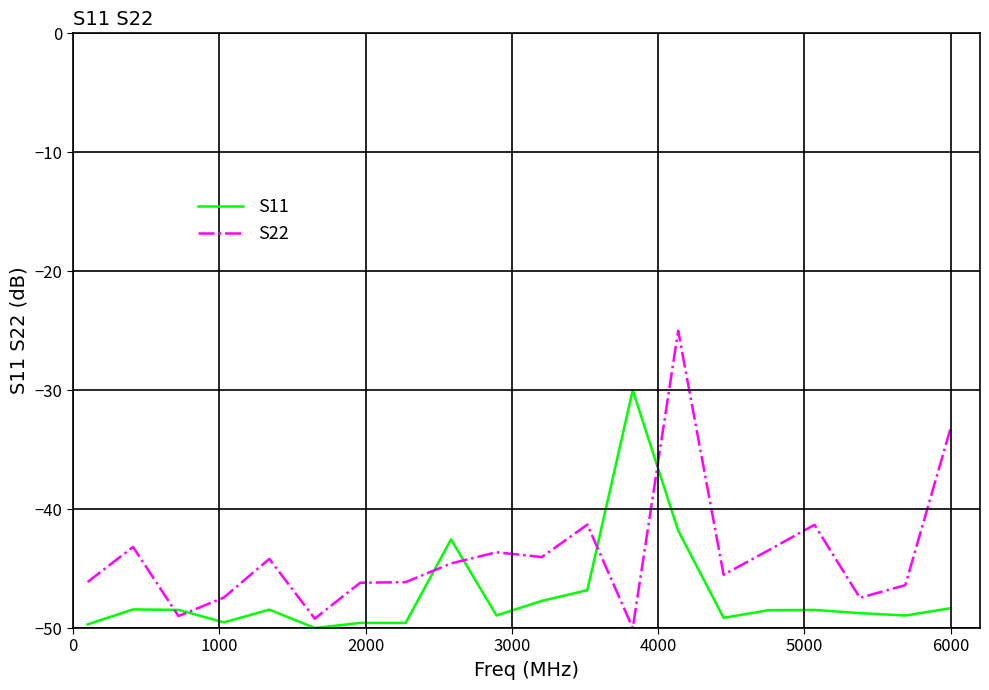

List the series in order of their overall mean, lowest first.

S11, S22